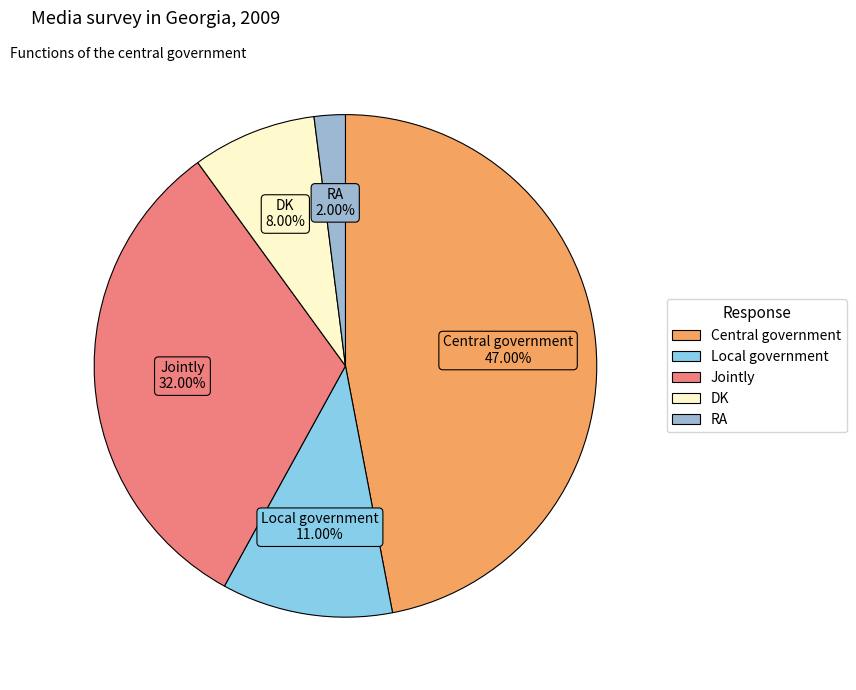

What is the smallest slice in the pie chart?

RA